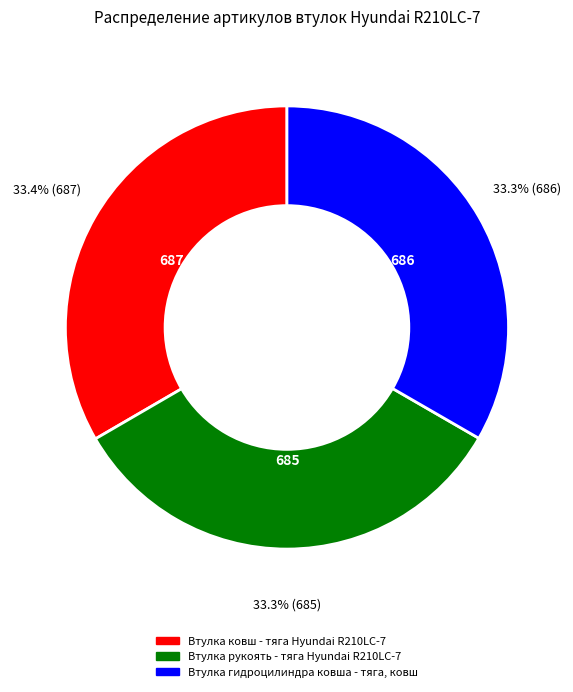

The Втулка гидроцилиндра ковша - тяга, ковш slice represents 33% of the pie. True or false?

True